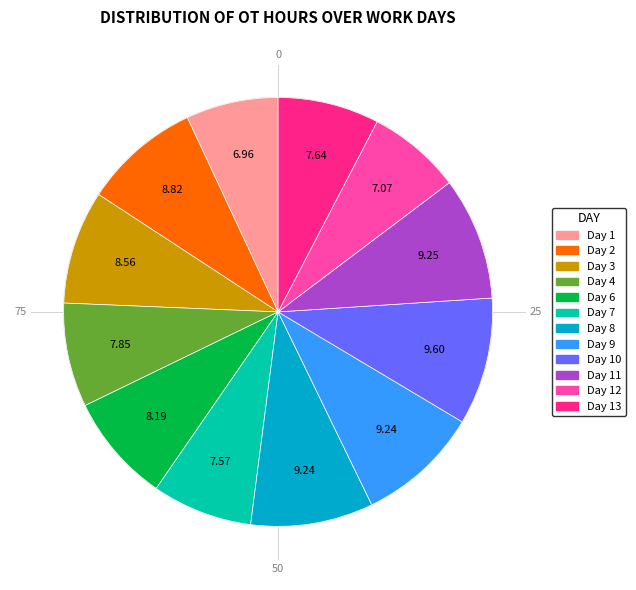

Is there any slice that represents more than half of the pie?

No